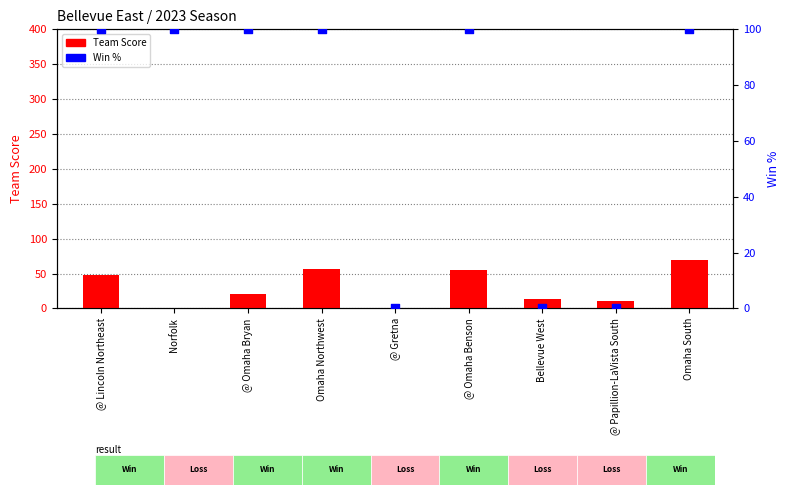

Is the value of Win % at Omaha Northwest greater than the value of Team Score at Omaha South?

Yes